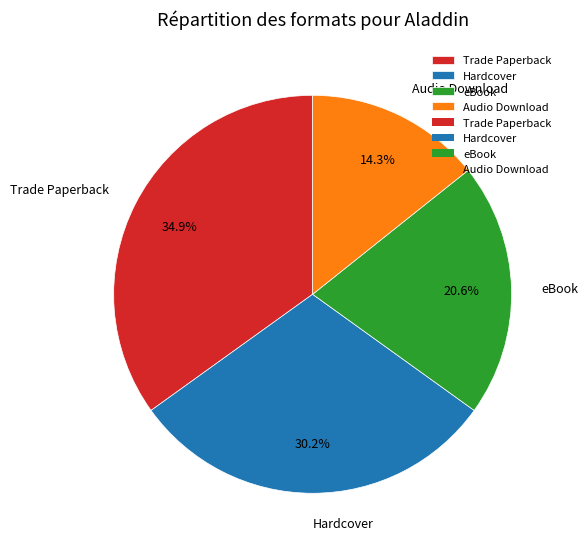

Is it true that Audio Download is 24% of the pie?

False